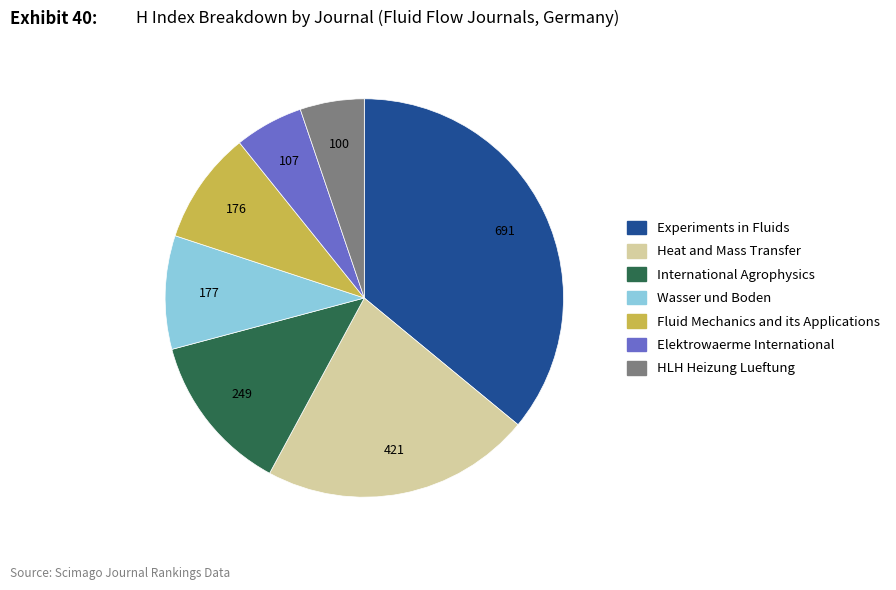

Do Heat and Mass Transfer and Fluid Mechanics and its Applications together represent more than half of the pie?

No